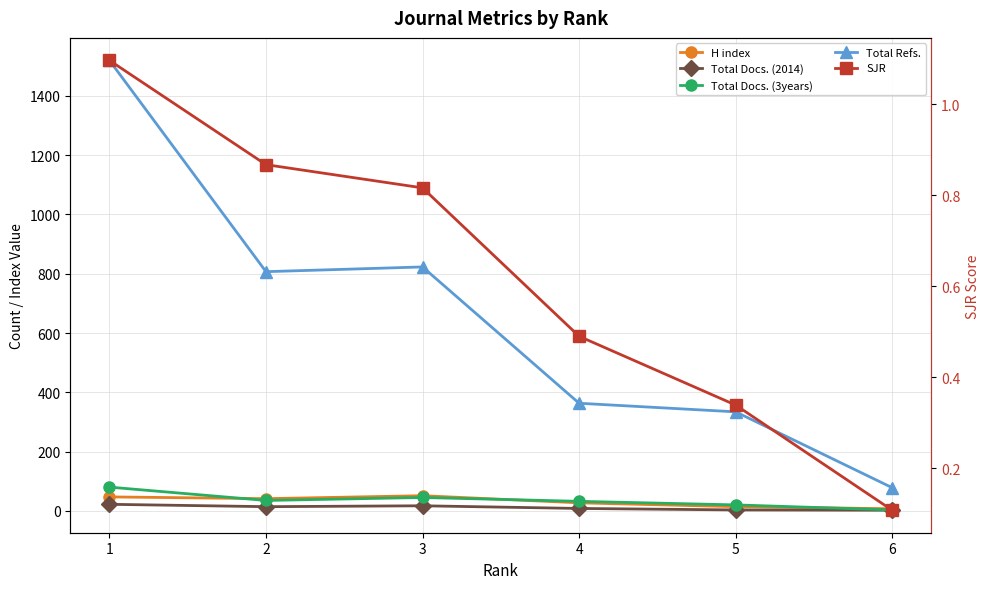

At which category is the sum across all series the highest?

1